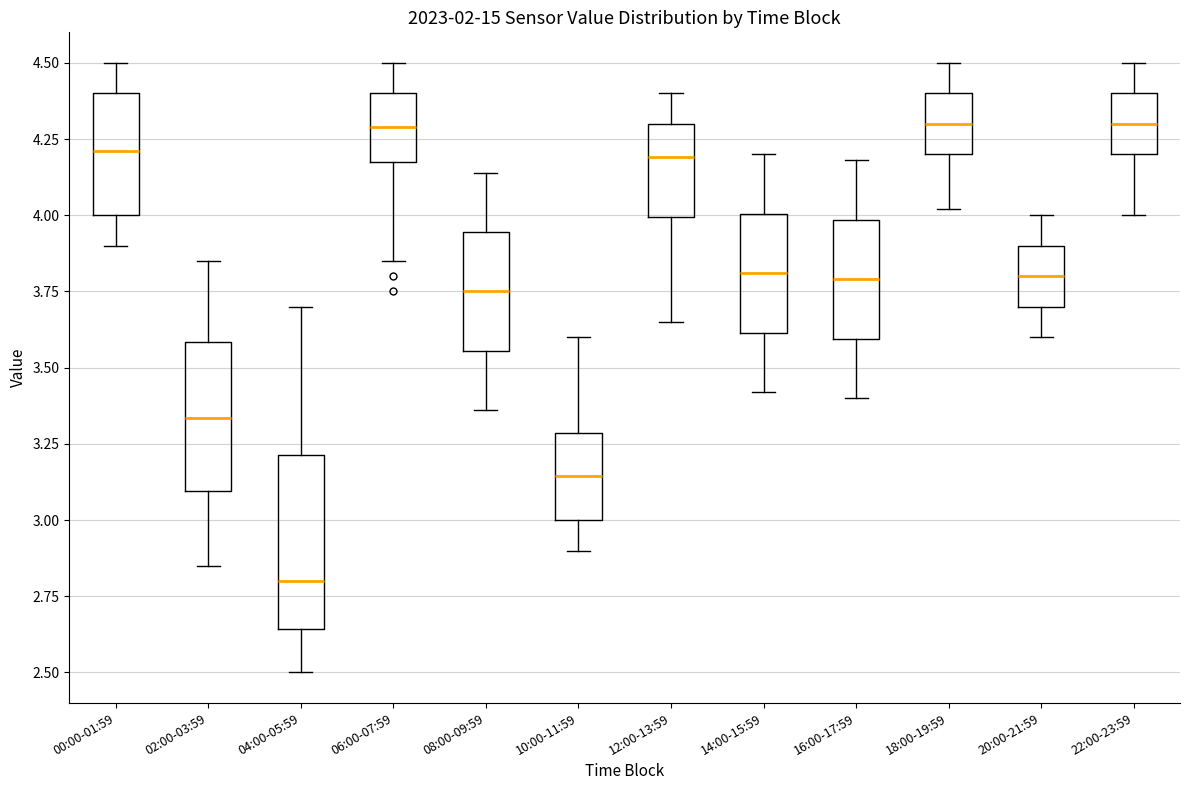

Where does the median line of the box for 04:00-05:59 sit on the y-axis? The values are not printed on the chart, so give them approximately, as read against the axis.

2.80